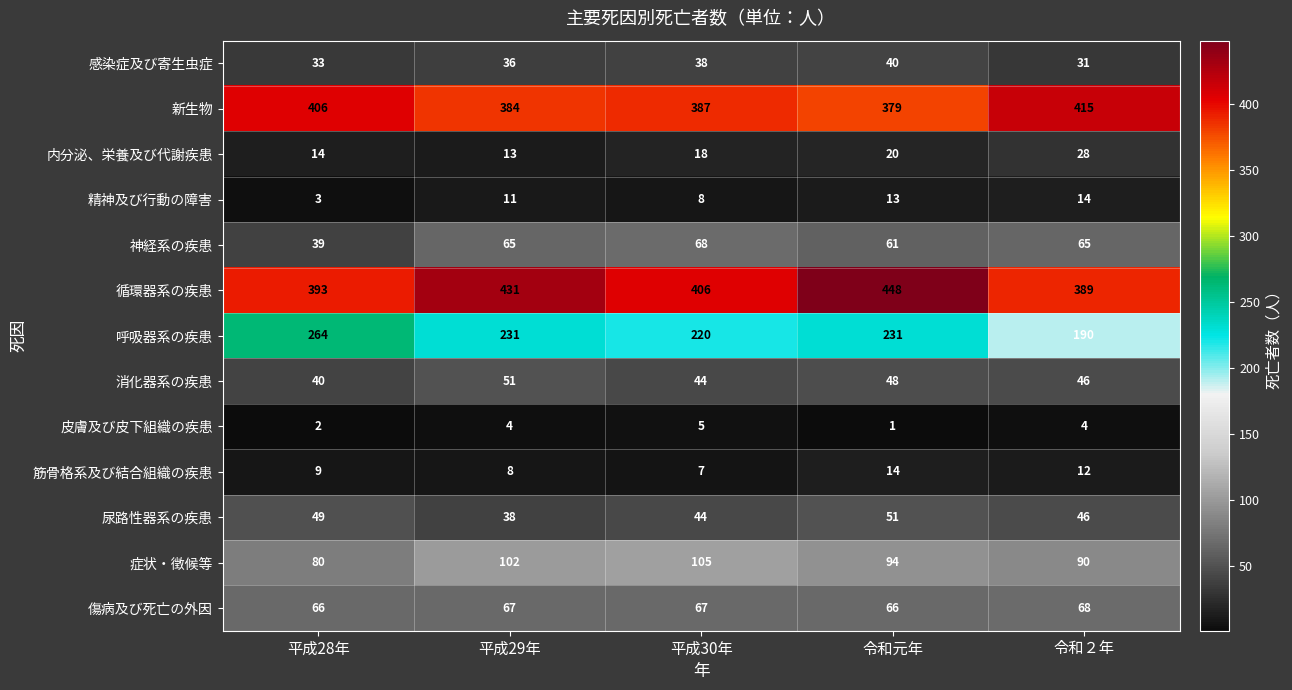

What is the greatest value displayed?

448